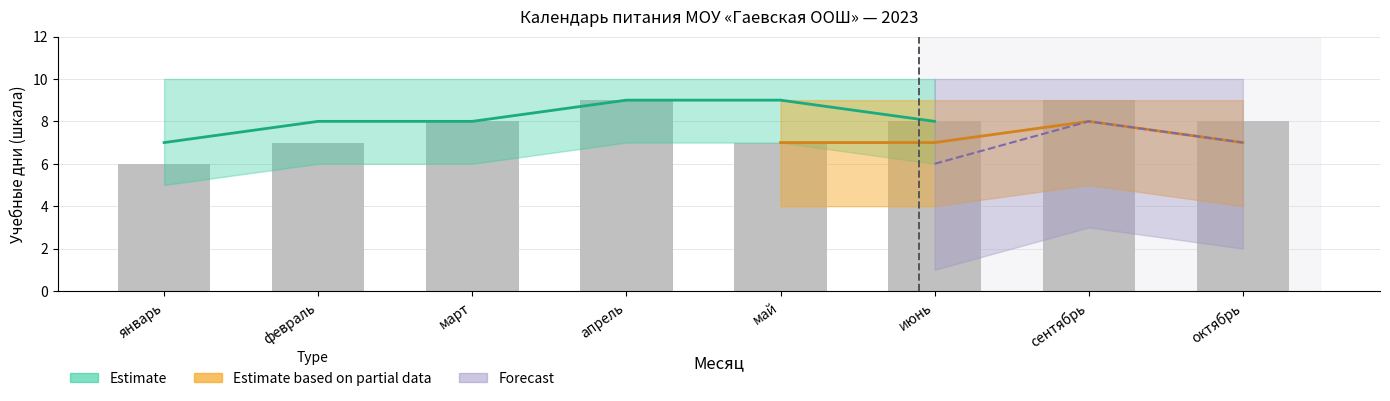

Which category has the highest value across all series?

апрель